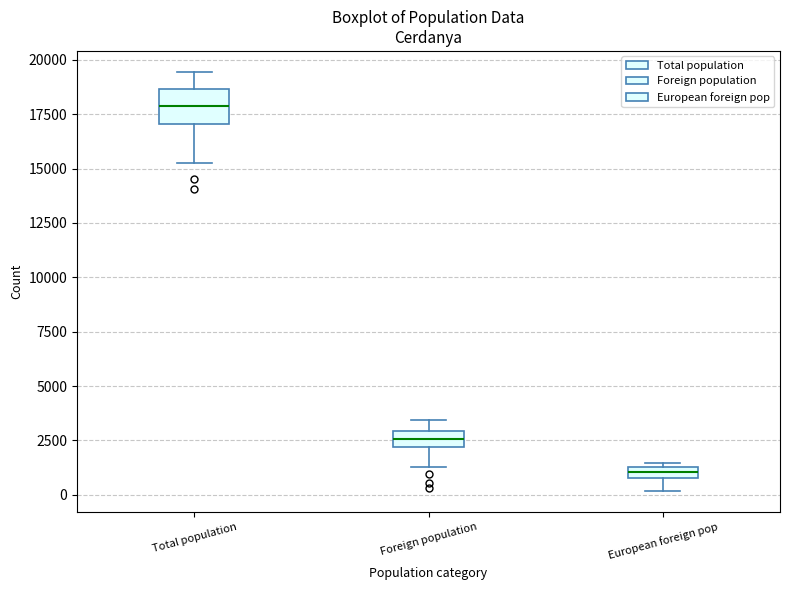

Which box is the tallest, from its lower edge to its upper edge?

Total population